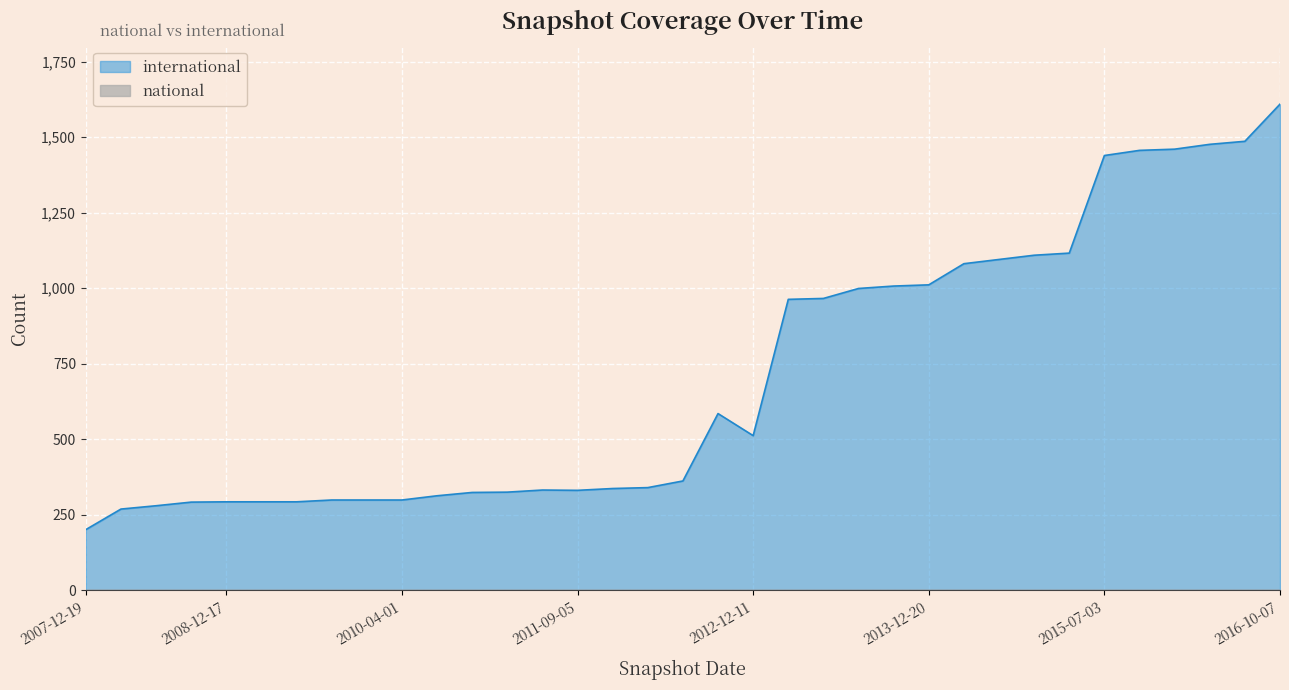

Rank the categories by value from highest to lowest.

2016-10-07, 2016-07-04, 2016-04-05, 2016-01-04, 2015-10-01, 2015-07-03, 2015-04-09, 2015-01-19, 2014-09-08, 2014-03-28, 2013-12-20, 2013-09-10, 2013-07-09, 2013-05-21, 2013-02-20, 2012-10-31, 2012-12-11, 2012-07-13, 2012-03-26, 2012-01-18, 2011-06-10, 2011-09-05, 2011-02-21, 2010-11-17, 2010-07-26, 2009-09-25, 2009-12-16, 2010-04-01, 2008-12-17, 2009-04-06, 2009-06-17, 2008-10-10, 2008-06-27, 2008-04-01, 2007-12-19